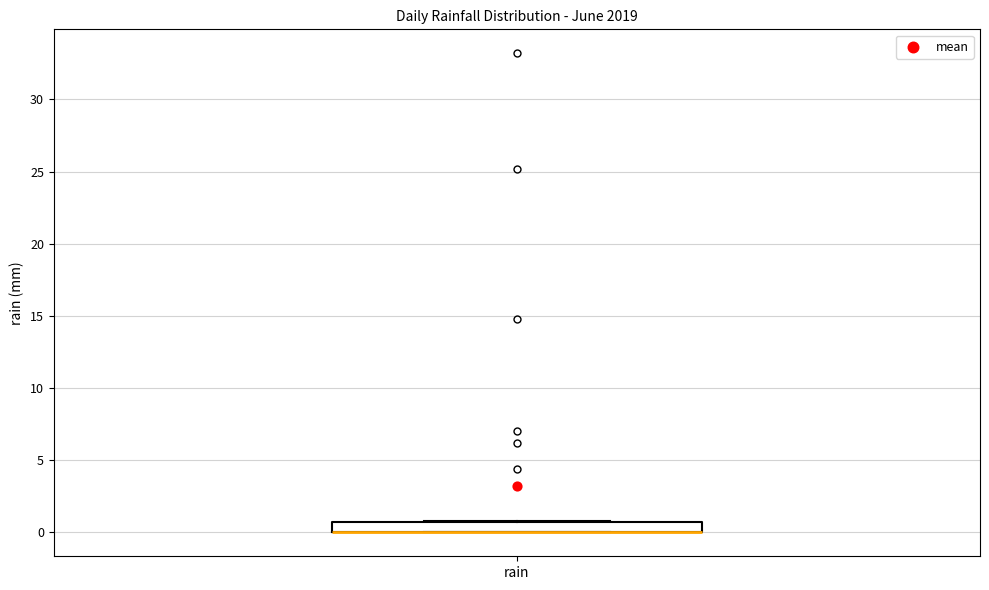

Transcribe this box plot: give where the median line is, the range the box spans, and where the two whiskers end, as read against the y-axis. The values are not printed on the chart, so give them approximately, as read against the axis.

median 0 (drawn on the box's lower edge), box 0 to 1, whiskers 0 to 1